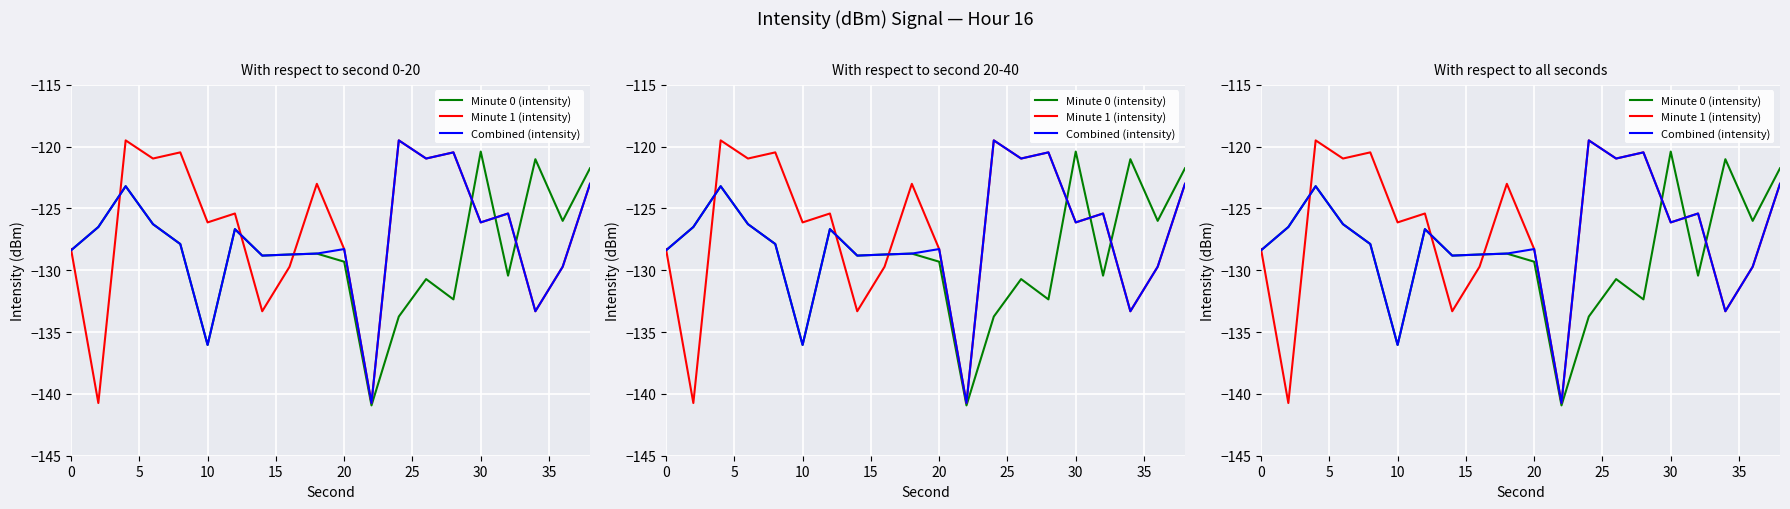

The Combined (intensity) series shows -47.1 at 11. True or false?

False